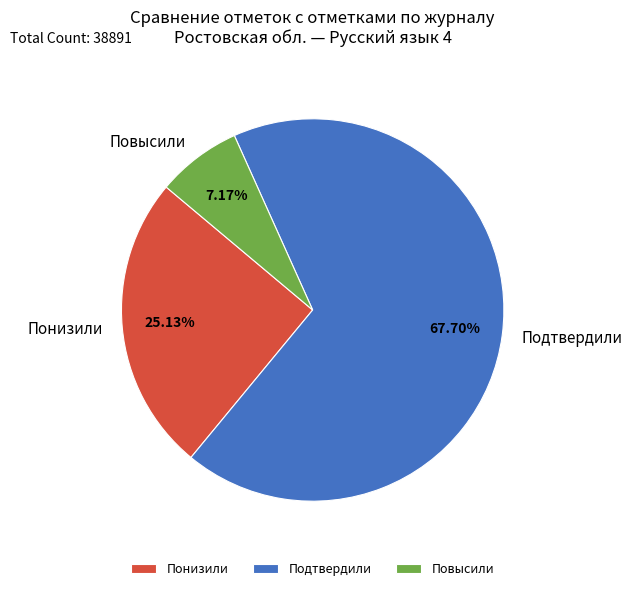

Is Понизили the majority of the pie?

No